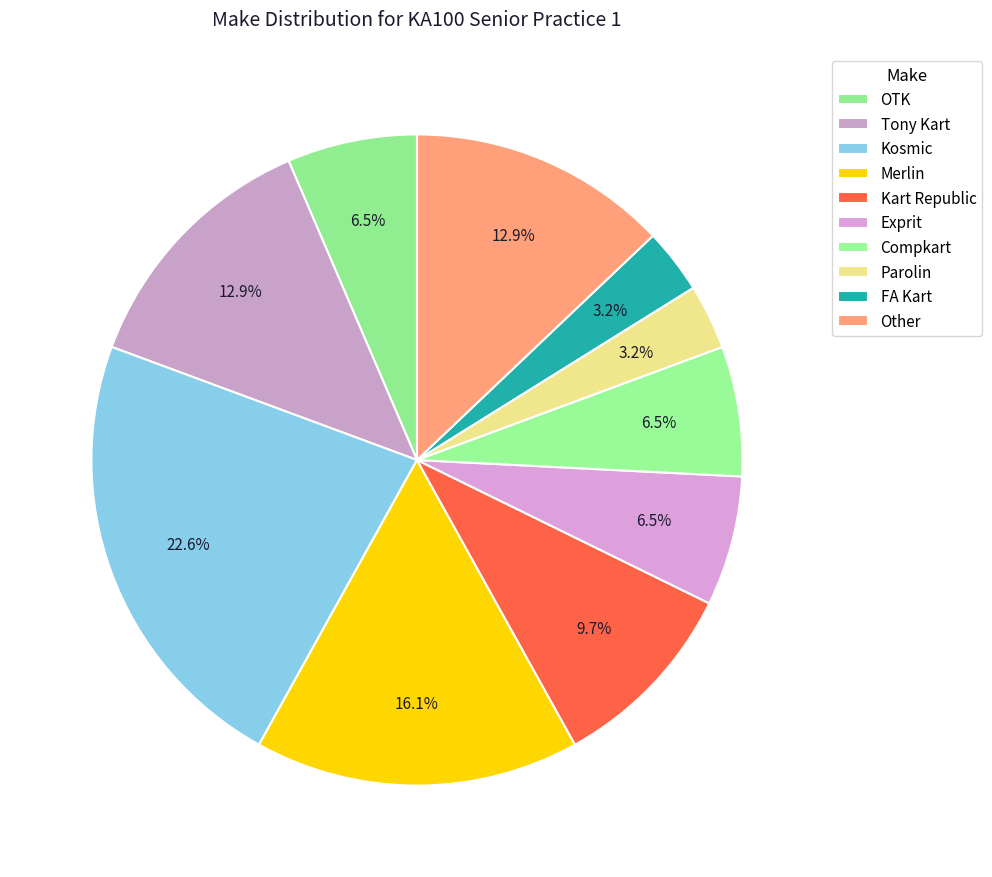

Count the number of slices in the pie.

10